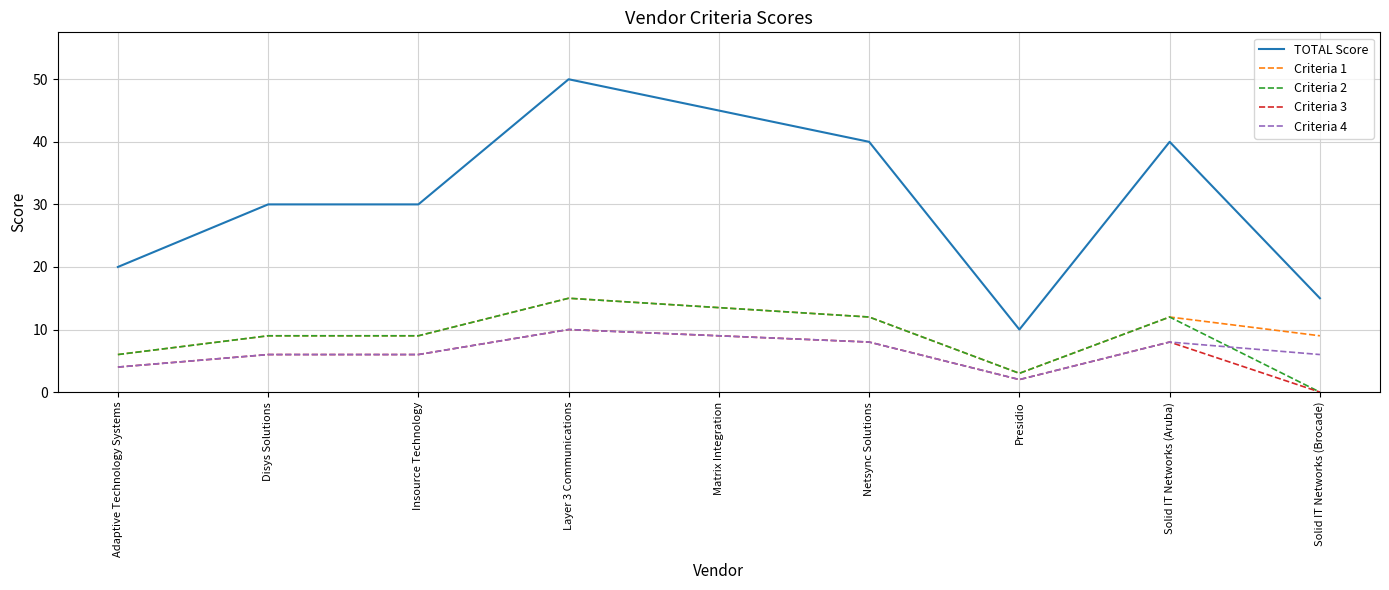

The value of Criteria 3 at Matrix Integration is 9.0. True or false?

True